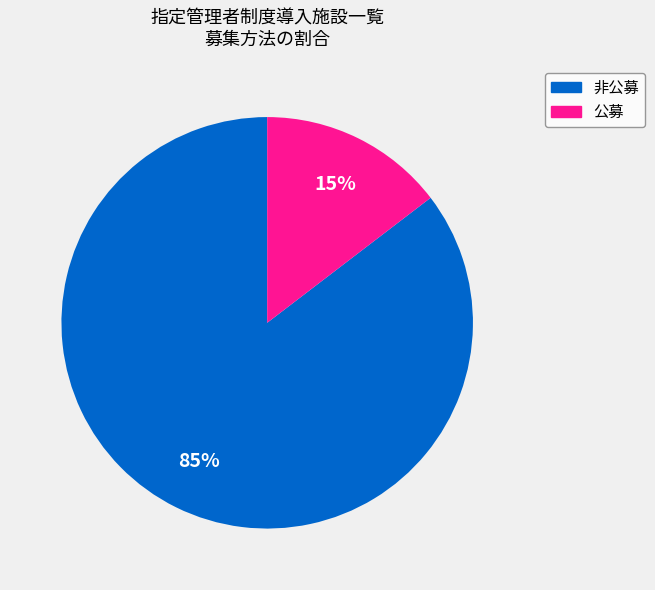

What is the ratio of the value at 公募 to the value at 非公募?

0.2